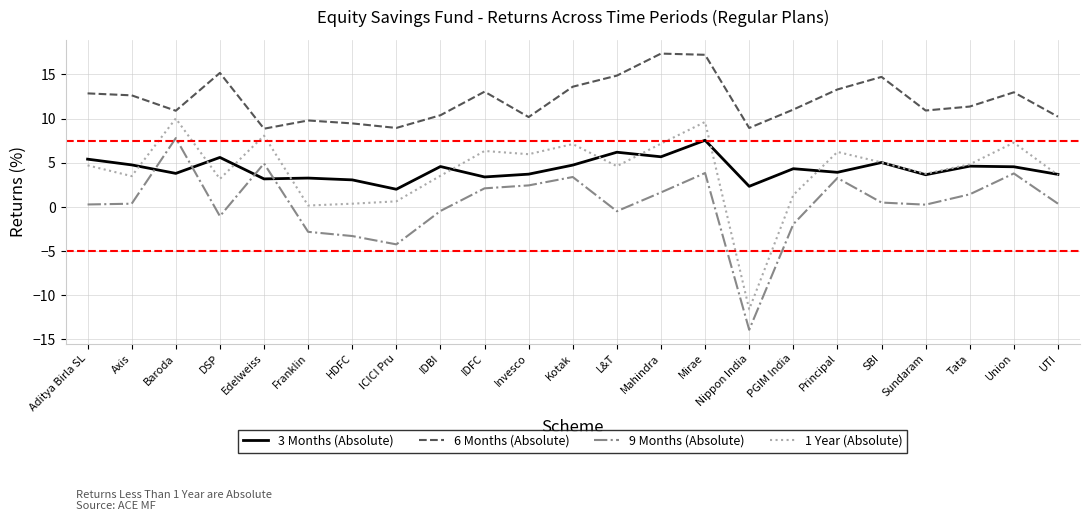

True or false: 3 Months (Absolute) and 9 Months (Absolute) cross at least once.

True